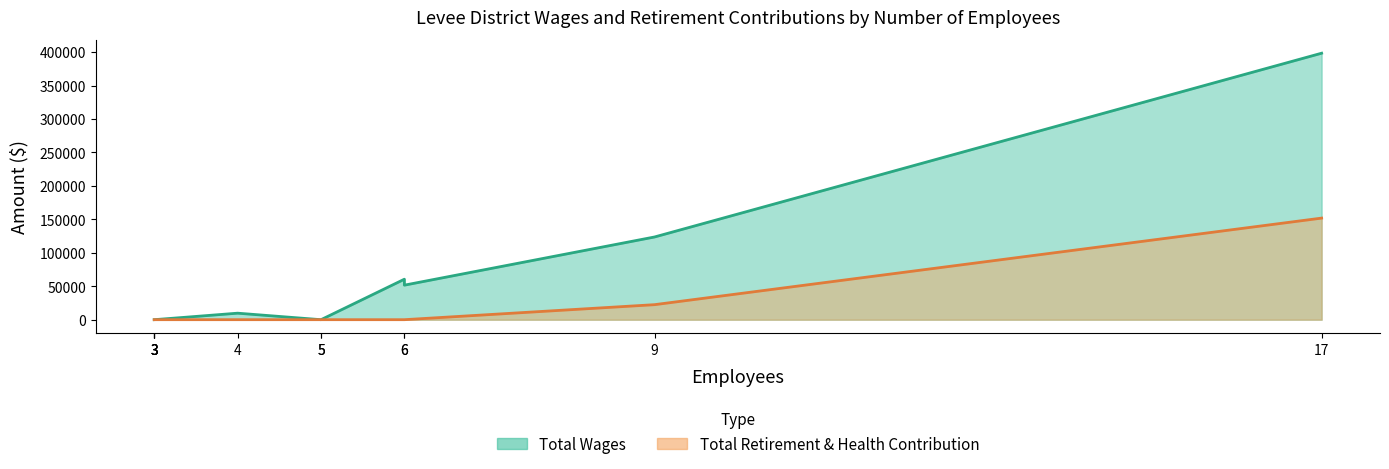

True or false: Total Wages and Total Retirement & Health Contribution intersect in this chart.

False